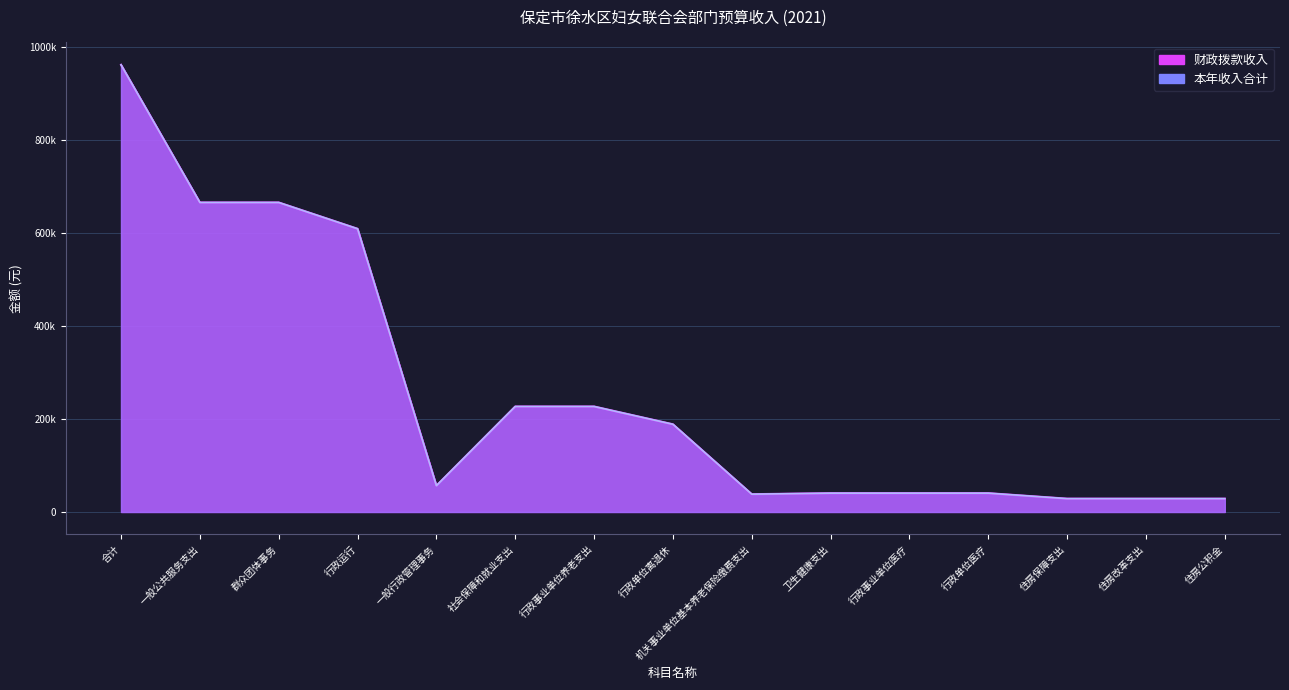

Which category has the highest value across all series?

合计